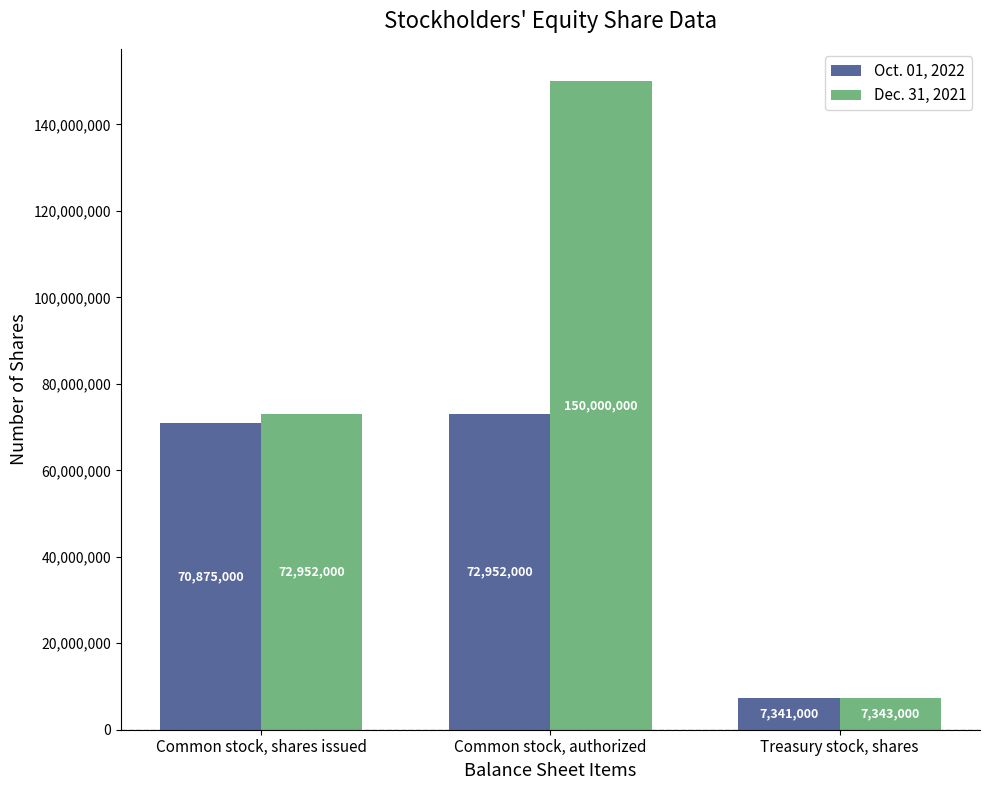

What is the difference between the highest and lowest values at Treasury stock, shares?

2000